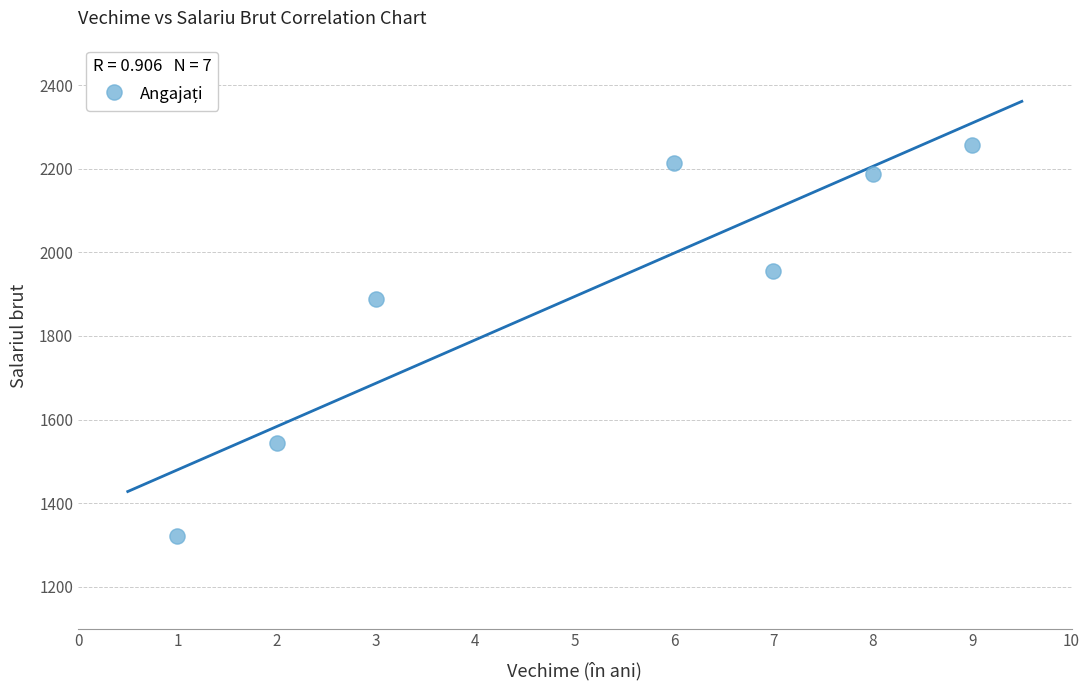

What Y value in the scatter plot is closest to 1789?

1888